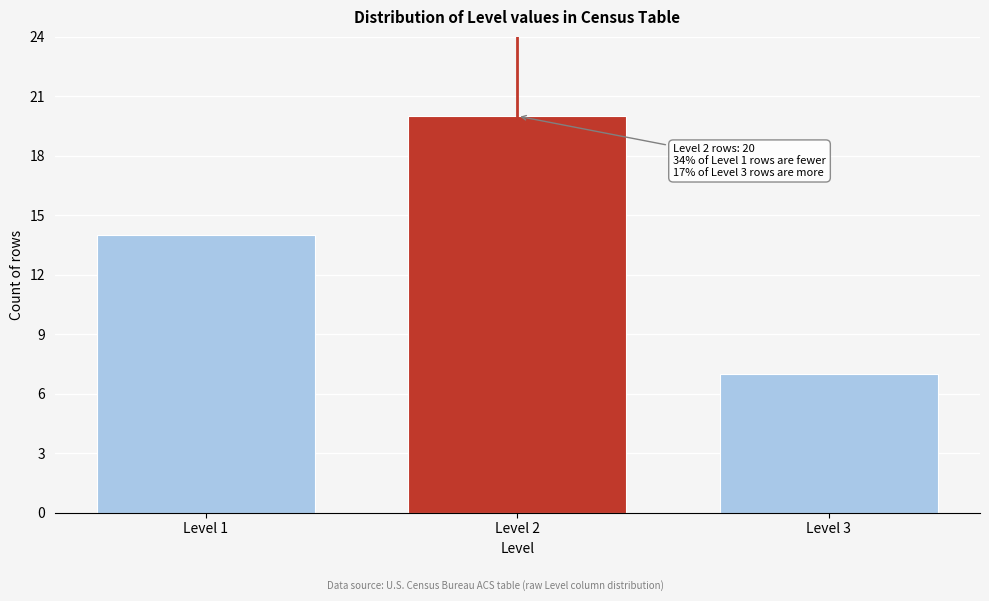

Reading right to left, what are all the values shown in this chart?

Level 3=7	Level 2=20	Level 1=14